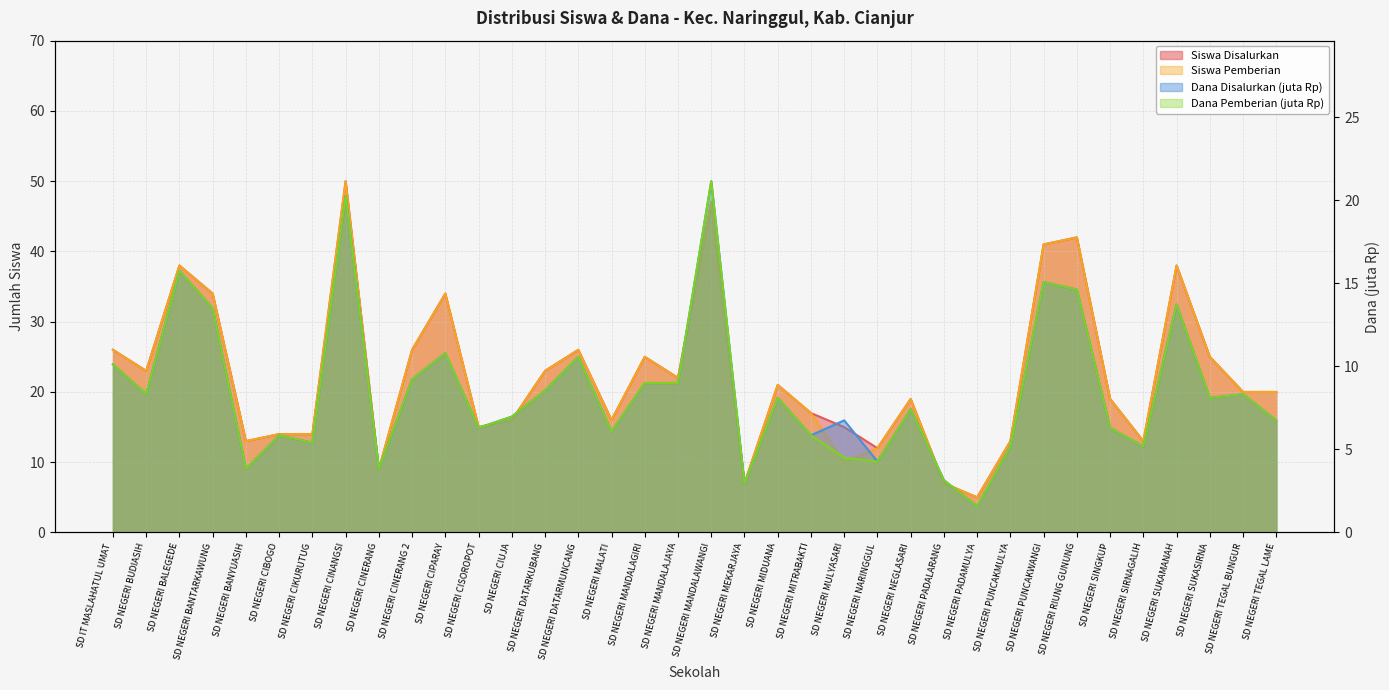

At which label does Siswa Pemberian reach its peak?

SD NEGERI CINANGSI